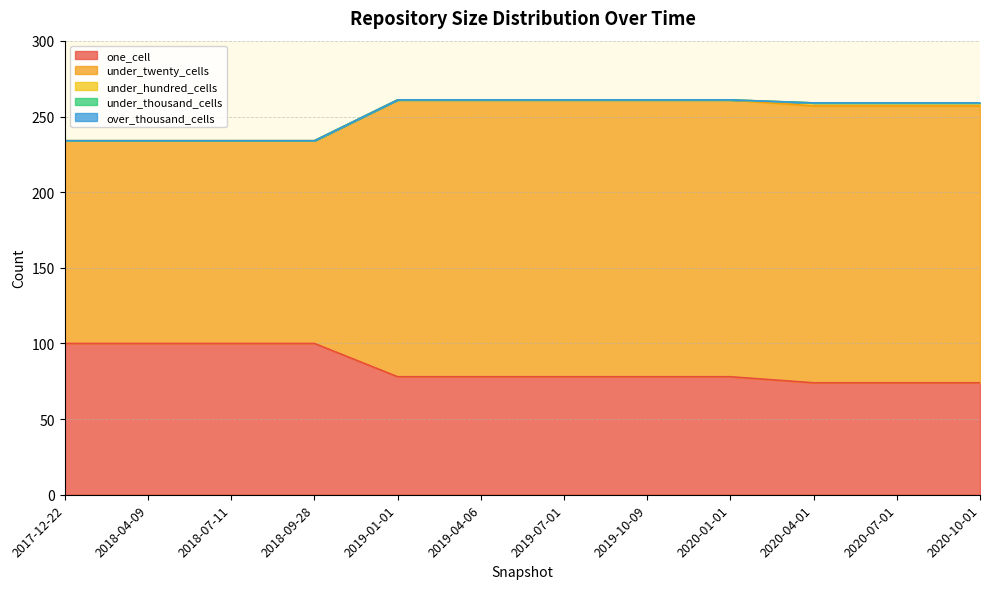

At which category is the sum across all series the highest?

2019-01-01